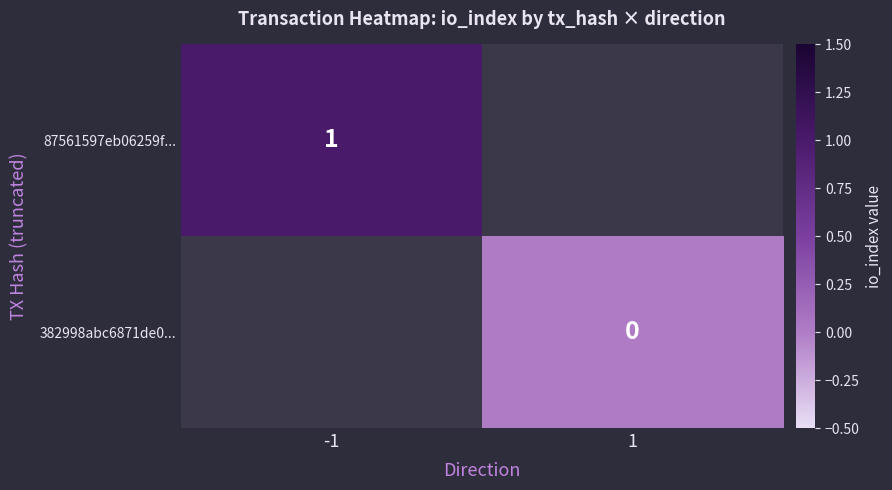

Is the value of 382998abc6871de0... at 1 greater than the value of 87561597eb06259f... at -1?

No